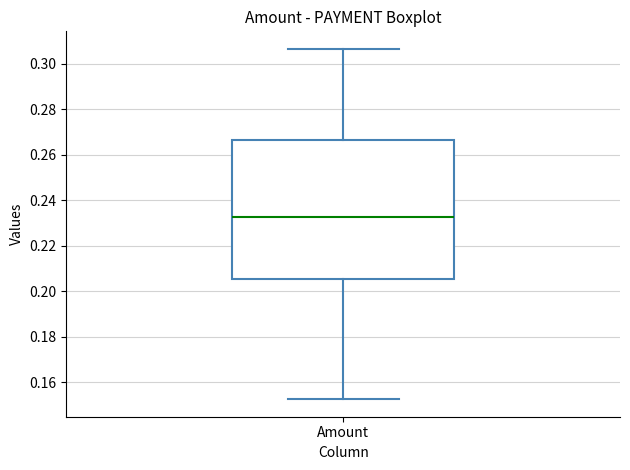

Where is the upper edge of the box for Amount on the y-axis? The values are not printed on the chart, so give them approximately, as read against the axis.

0.266